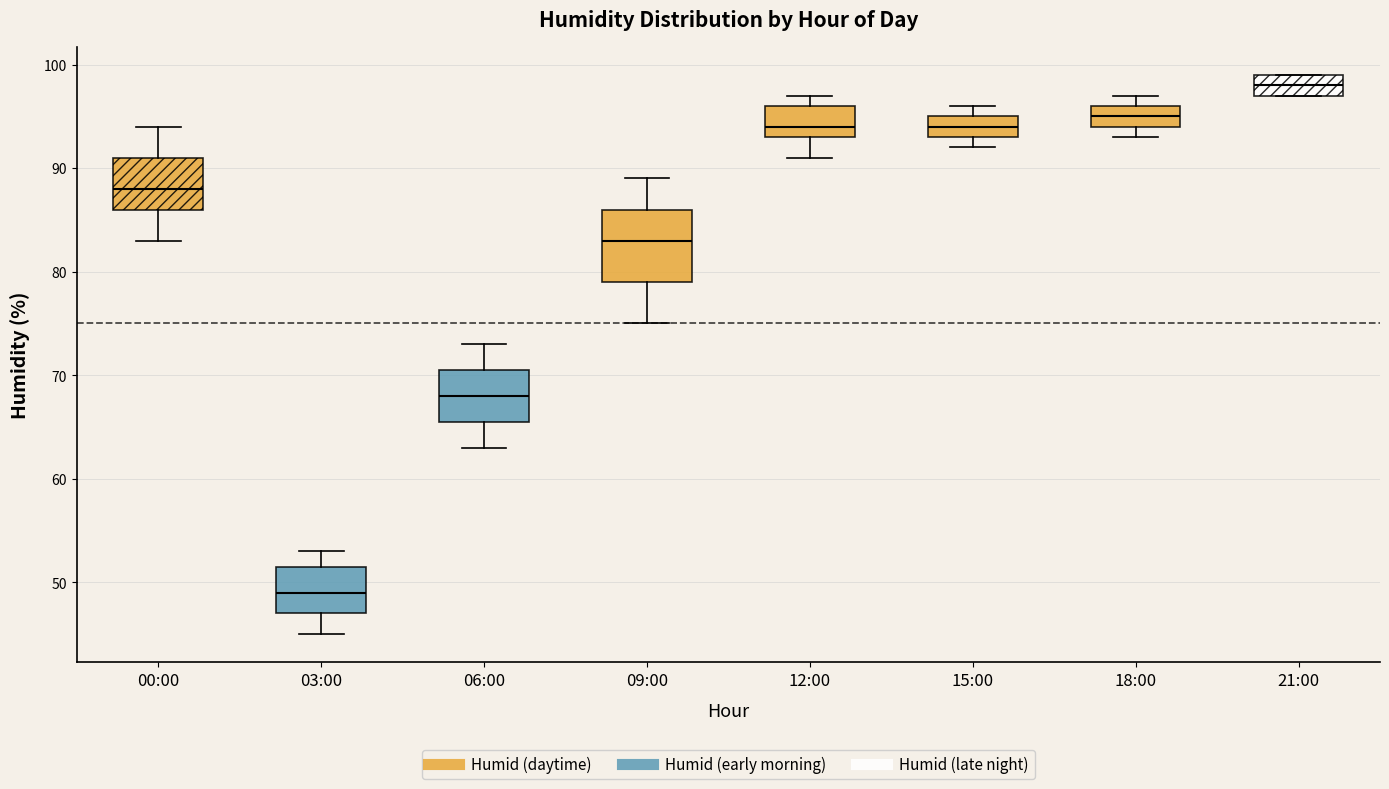

Reading left to right, read every box against the y-axis: the position of its median line, the range the box covers, and the ends of its whiskers. The values are not printed on the chart, so give them approximately, as read against the axis.

00:00: median 88, box 86 to 91, whiskers 83 to 94
03:00: median 49, box 47 to 52, whiskers 45 to 53
06:00: median 68, box 66 to 71, whiskers 63 to 73
09:00: median 83, box 79 to 86, whiskers 75 to 89
12:00: median 94, box 93 to 96, whiskers 91 to 97
15:00: median 94, box 93 to 95, whiskers 92 to 96
18:00: median 95, box 94 to 96, whiskers 93 to 97
21:00: median 98, box 97 to 99, whiskers 97 to 99